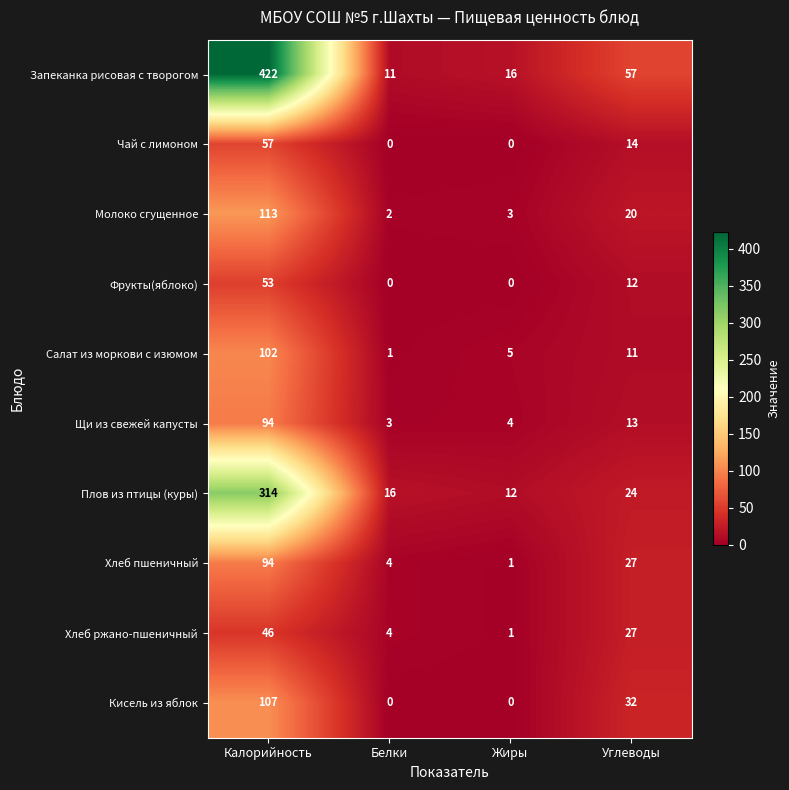

What is the greatest value displayed?

422